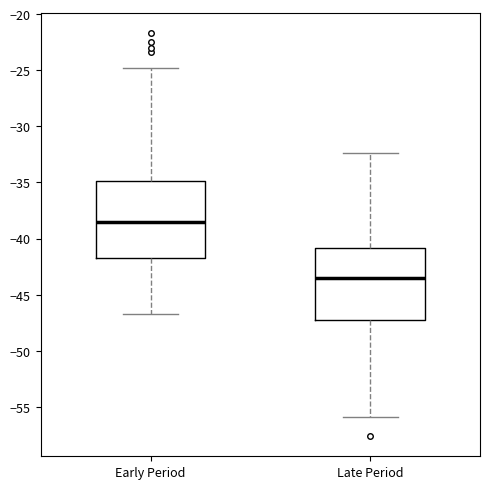

Reading left to right, read every box against the y-axis: the position of its median line, the range the box covers, and the ends of its whiskers. The values are not printed on the chart, so give them approximately, as read against the axis.

Early Period: median -38.5, box -41.5 to -35.0, whiskers -46.5 to -25.0
Late Period: median -43.5, box -47.0 to -41.0, whiskers -56.0 to -32.5